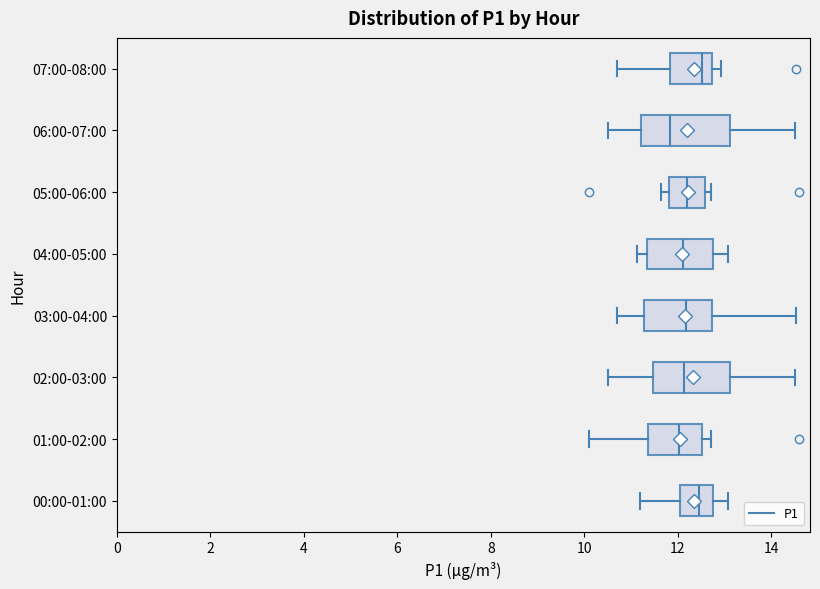

Reading bottom to top, transcribe this box plot: for each box, give where its median line is, the range the box spans, and where its two whiskers end, as read against the x-axis. The values are not printed on the chart, so give them approximately, as read against the axis.

00:00-01:00: median 12.4, box 12.0 to 12.8, whiskers 11.2 to 13.0
01:00-02:00: median 12.0, box 11.4 to 12.6, whiskers 10.2 to 12.8
02:00-03:00: median 12.2, box 11.4 to 13.2, whiskers 10.6 to 14.6
03:00-04:00: median 12.2, box 11.2 to 12.8, whiskers 10.8 to 14.6
04:00-05:00: median 12.2, box 11.4 to 12.8, whiskers 11.2 to 13.0
05:00-06:00: median 12.2, box 11.8 to 12.6, whiskers 11.6 to 12.8
06:00-07:00: median 11.8, box 11.2 to 13.2, whiskers 10.6 to 14.6
07:00-08:00: median 12.6, box 11.8 to 12.8, whiskers 10.8 to 13.0